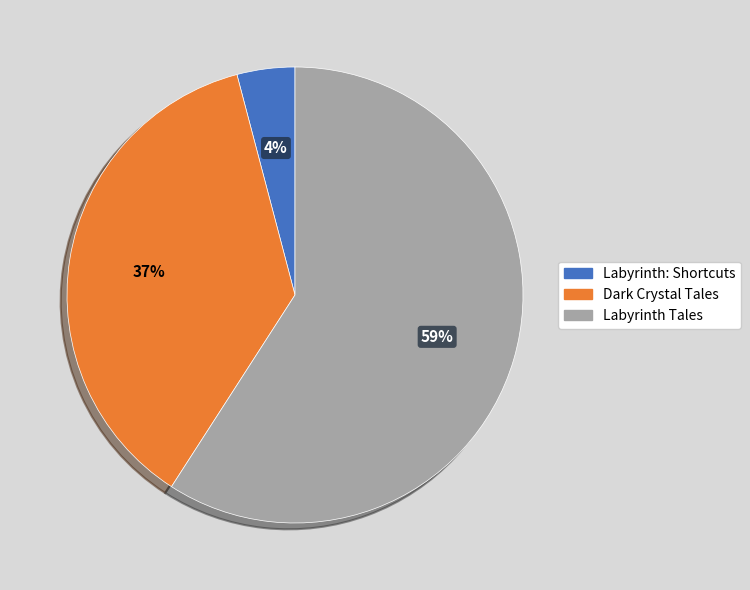

To the nearest percent, what is the difference between the largest and smallest slice percentages?

55%